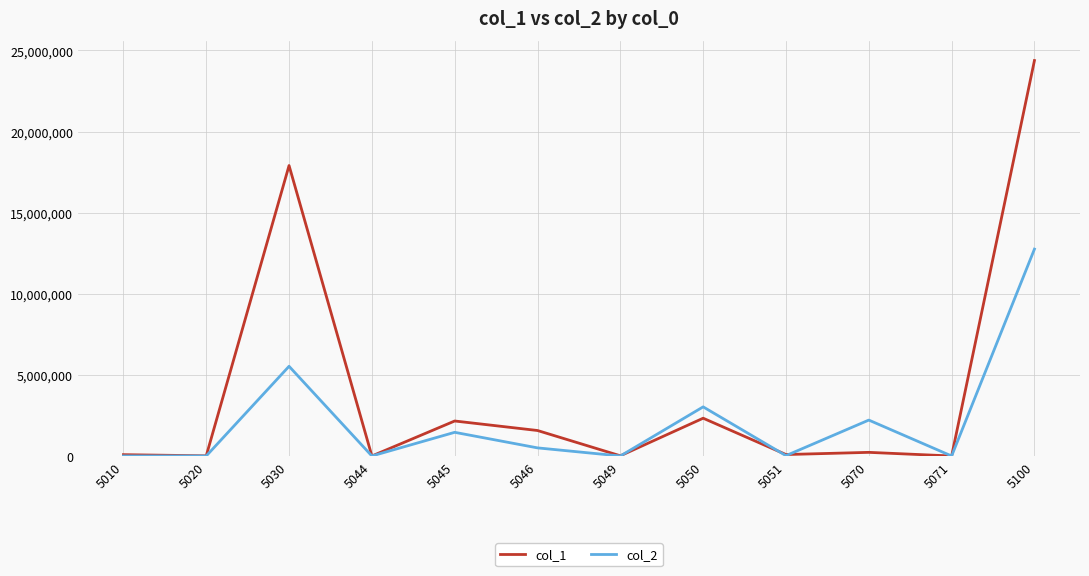

What is the maximum value shown in the chart?

24373914